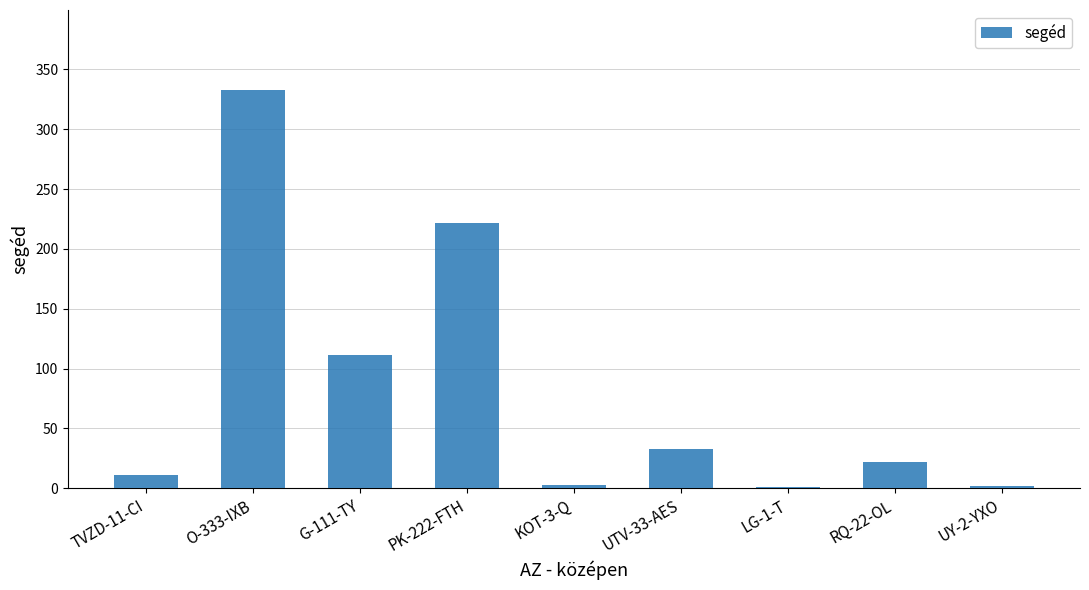

Between TVZD-11-CI and O-333-IXB, which is larger?

O-333-IXB